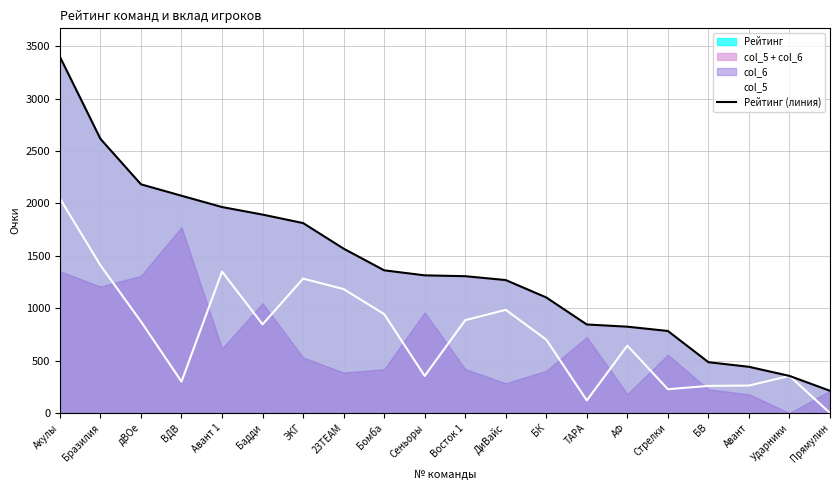

Where is Рейтинг (линия) nearest to the value 1806?

ЭКГ